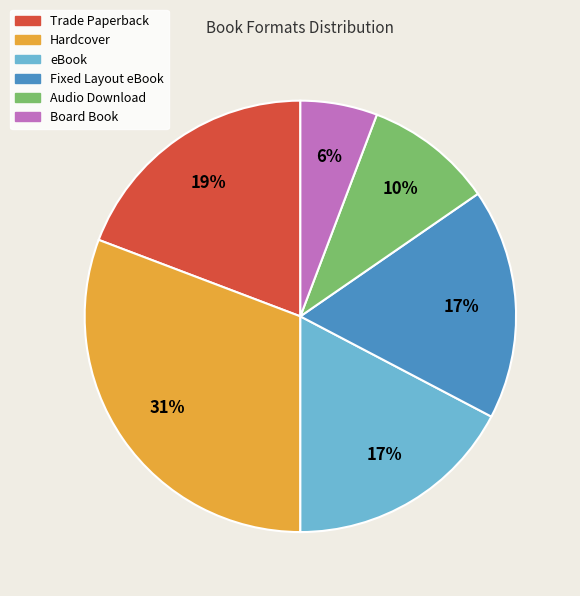

Count the number of slices in the pie.

6